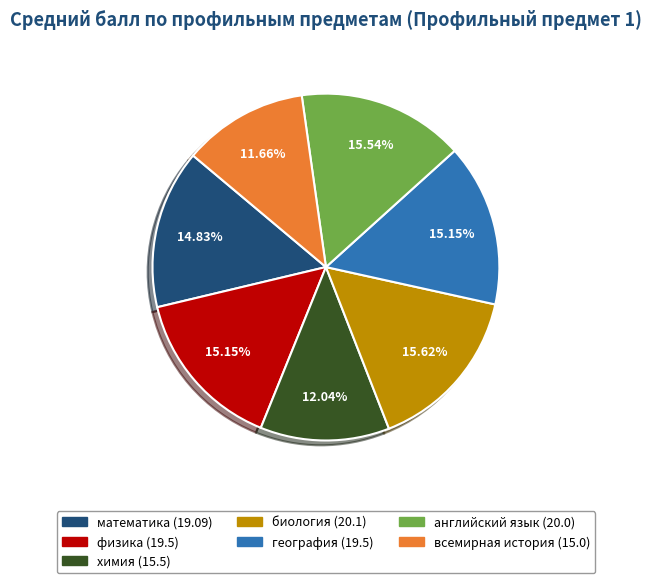

Is there a majority slice in this chart?

No